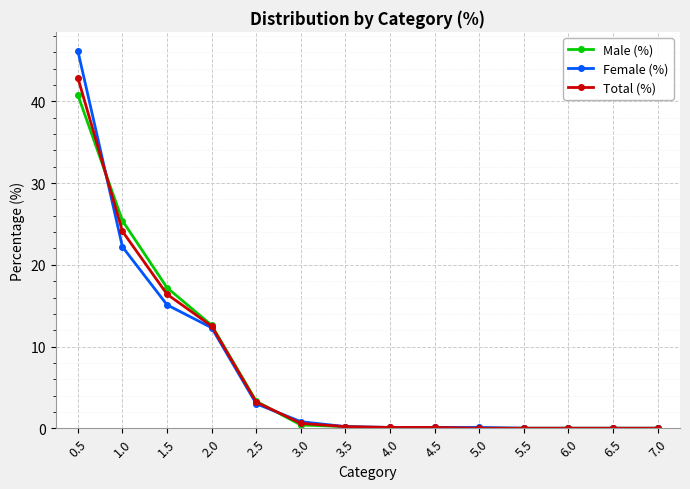

What position from the right is 7.0?

1